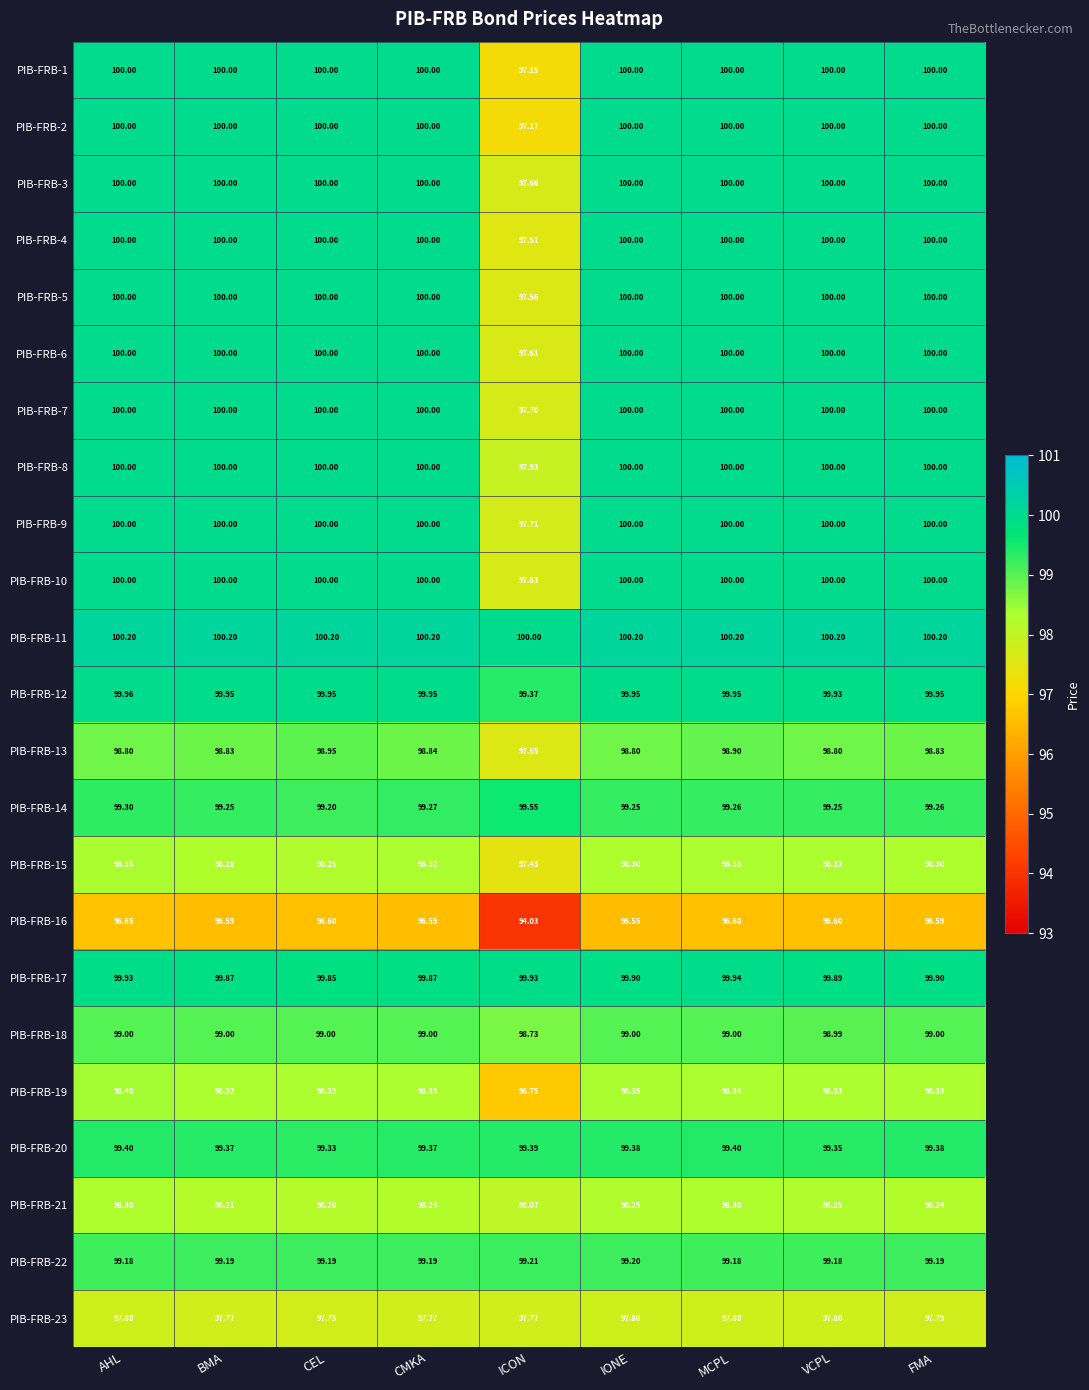

Which category has the lowest value in the PIB-FRB-16 series?

ICON